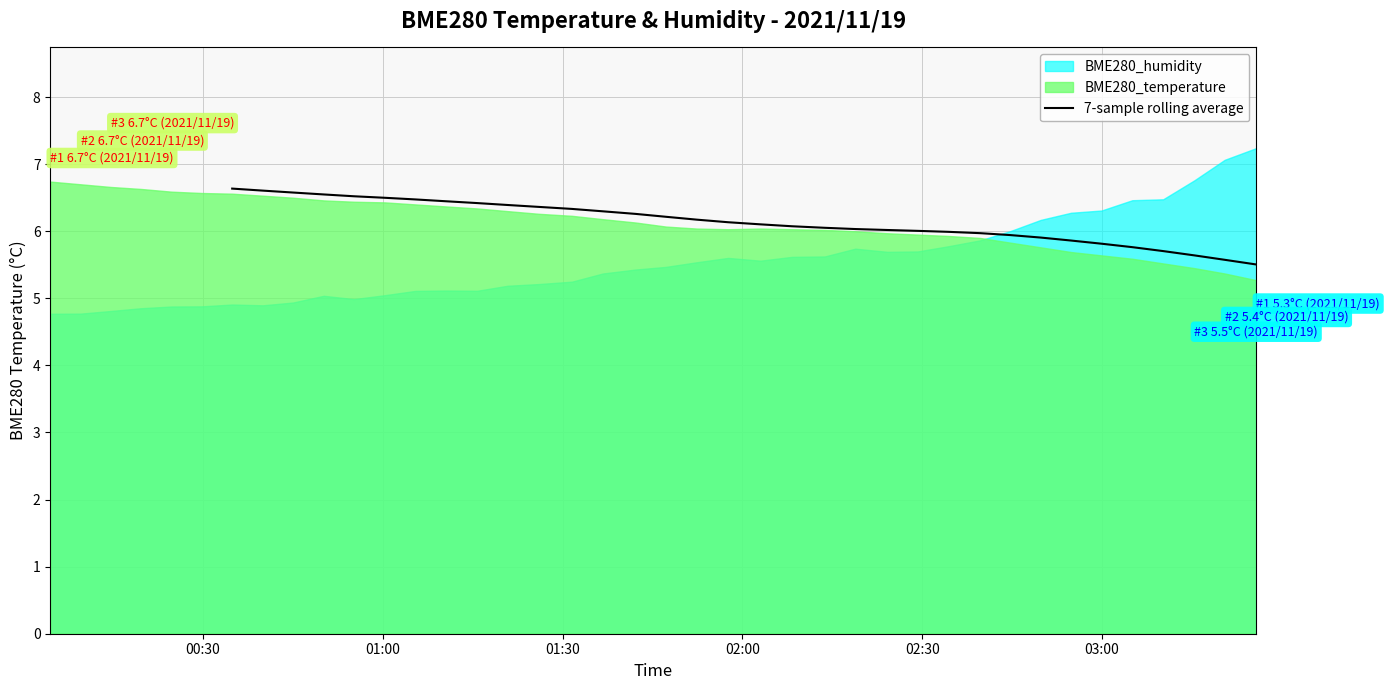

How many data points does each series have?

40